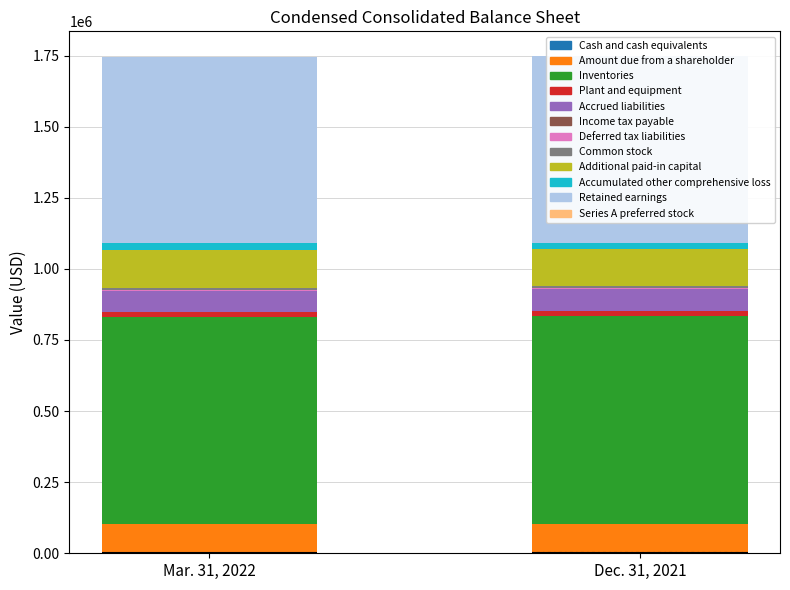

What is the label of the 10th bar from the left?

Accumulated other comprehensive loss